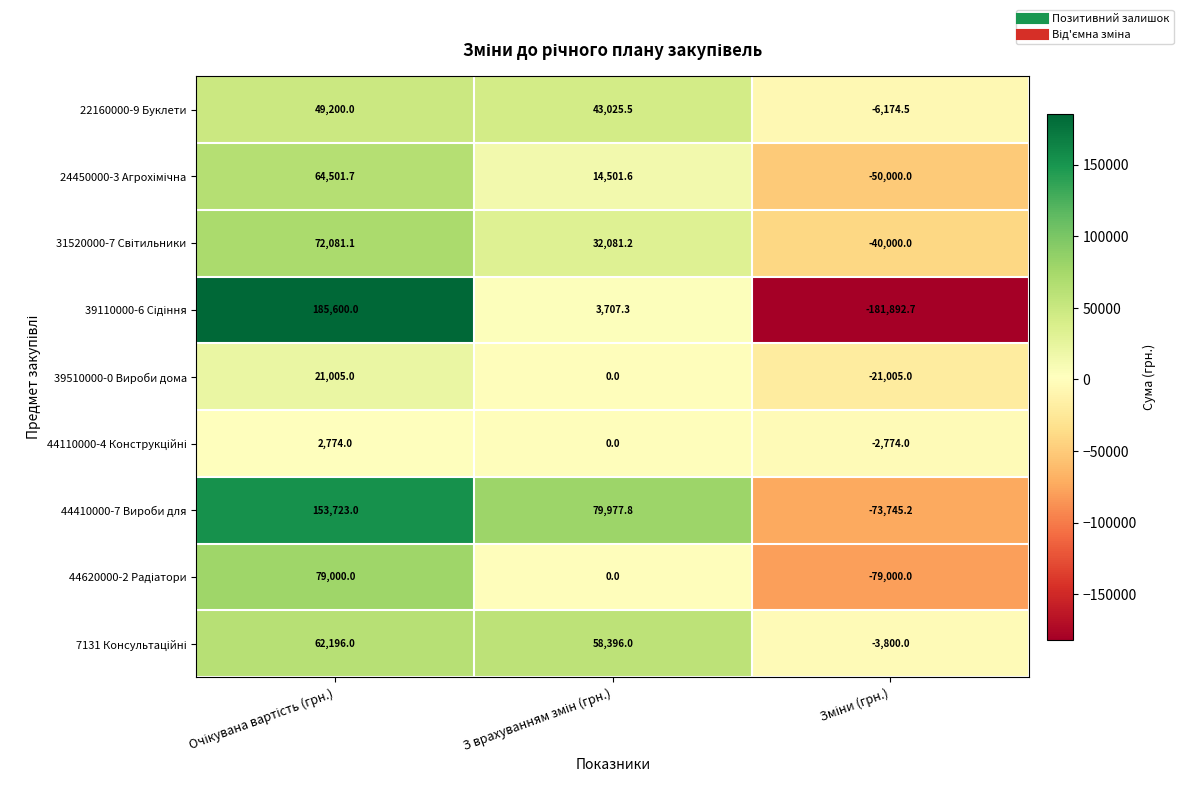

What is the sum of all 22160000-9 Буклети values?

86051.0